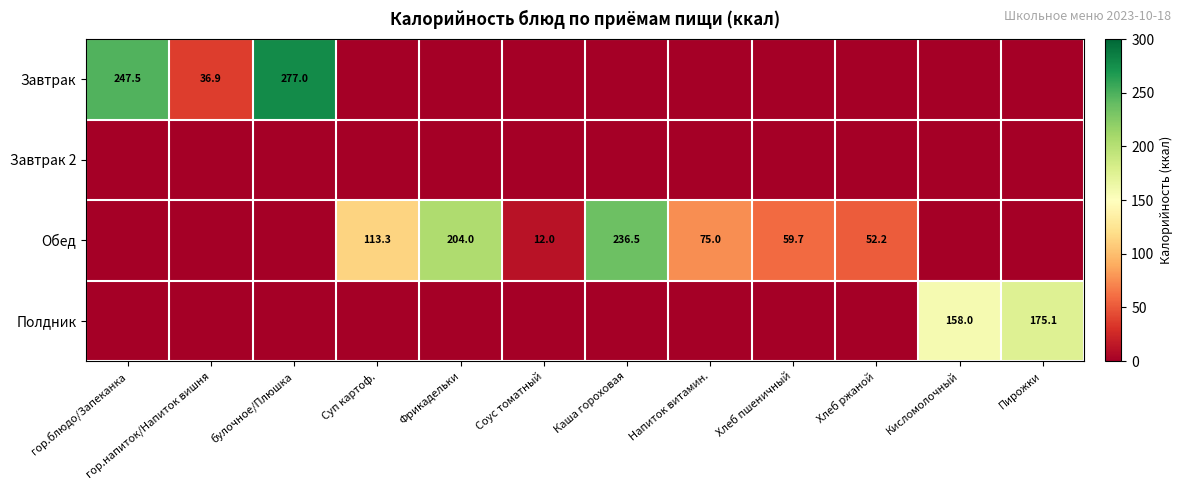

True or false: Обед has a value of 75.0 at Напиток витамин..

True